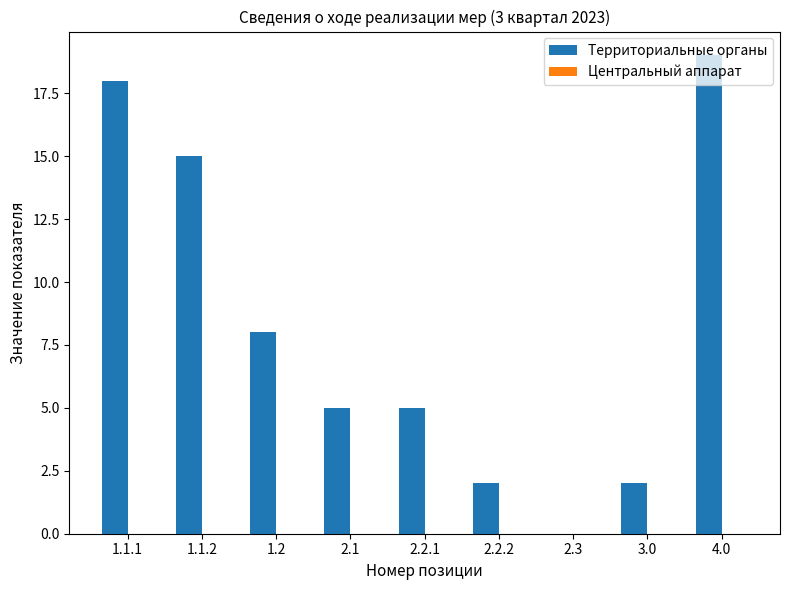

What is the sum of all values?

74